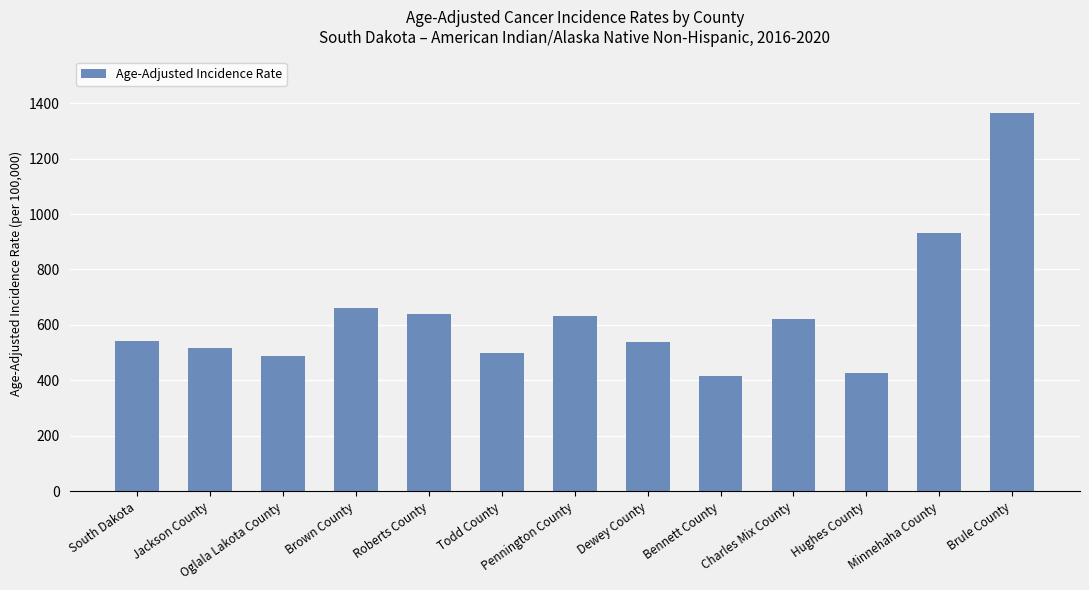

At which category does the chart reach its peak across all series?

Brule County